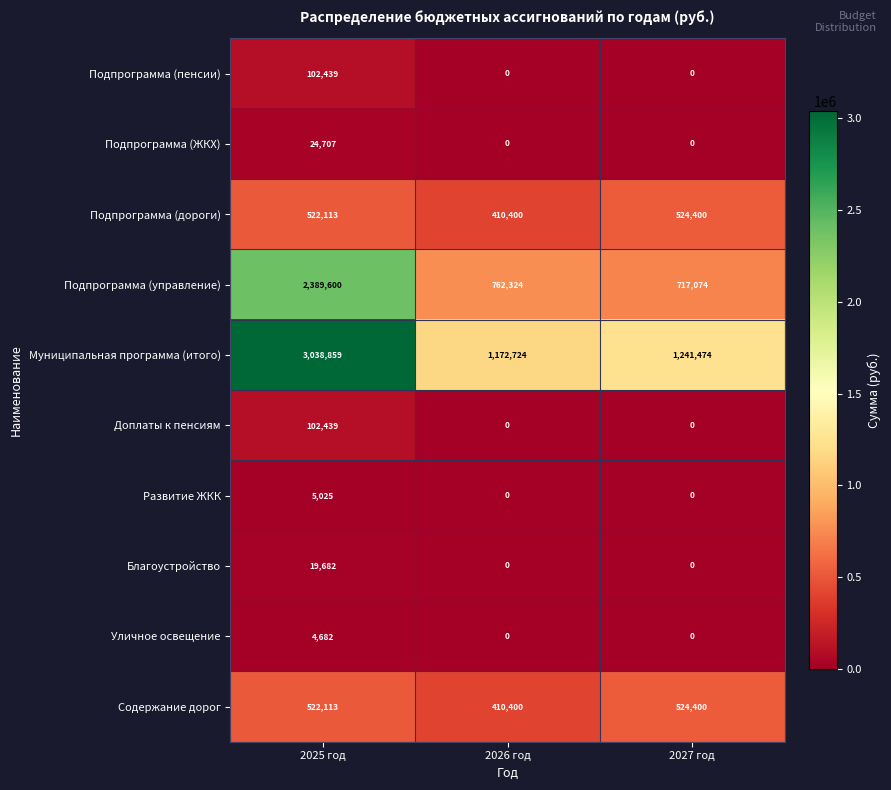

The value of Доплаты к пенсиям at 2025 год is 102439. True or false?

True